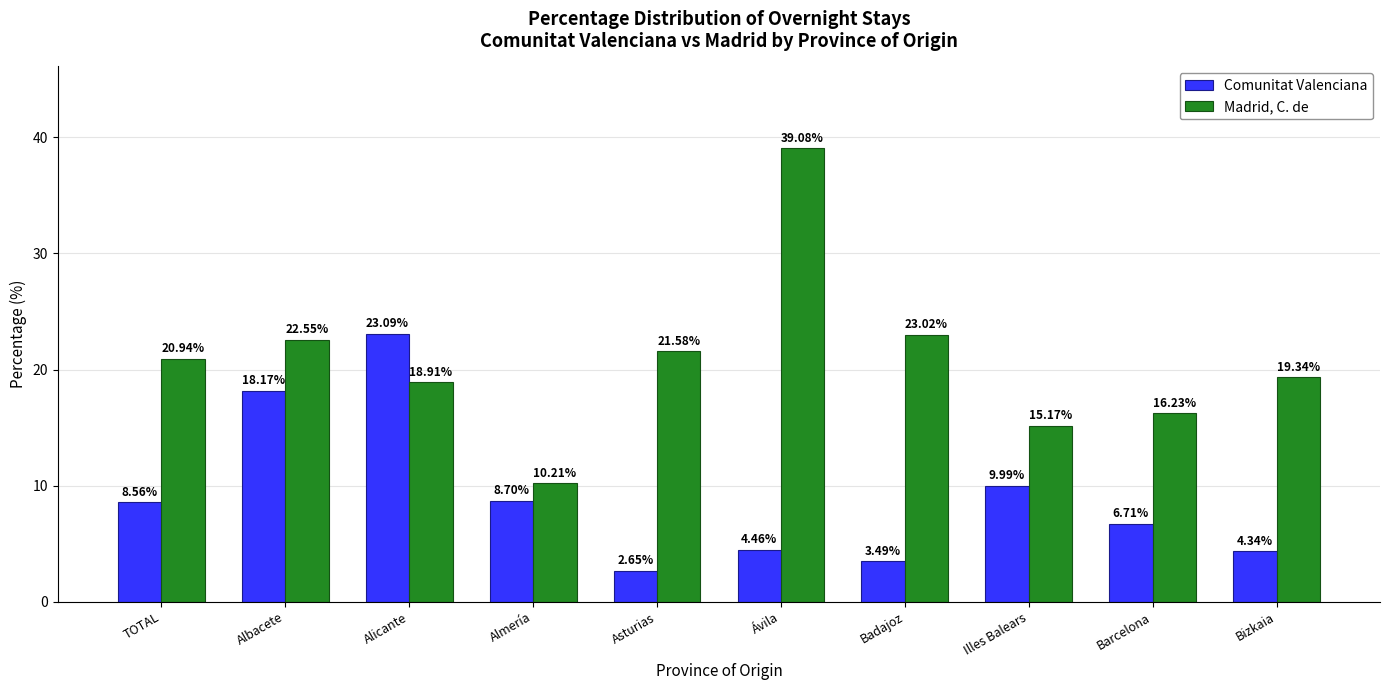

Rank the categories by Madrid, C. de value from highest to lowest.

Ávila, Badajoz, Albacete, Asturias, TOTAL, Bizkaia, Alicante, Barcelona, Illes Balears, Almería